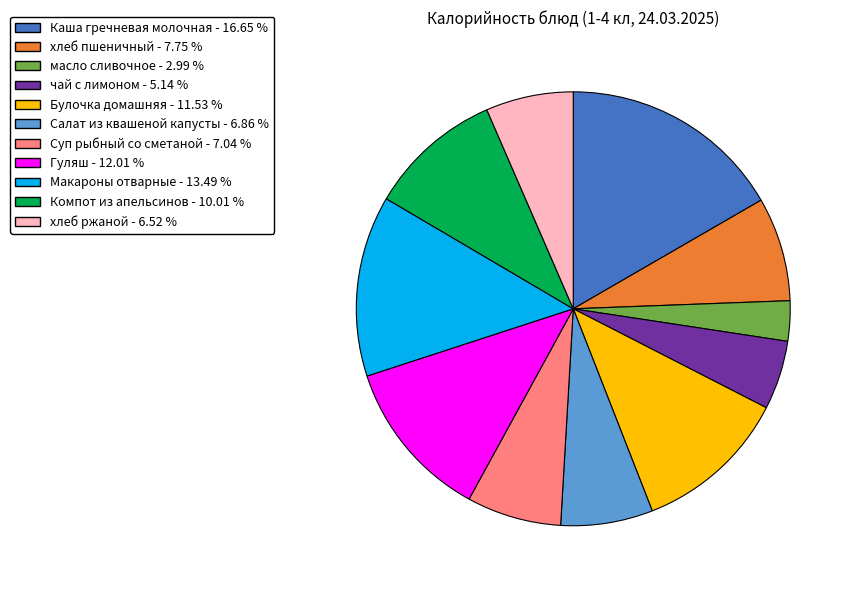

What is the ratio of the value at Гуляш to the value at Макароны отварные?

0.9